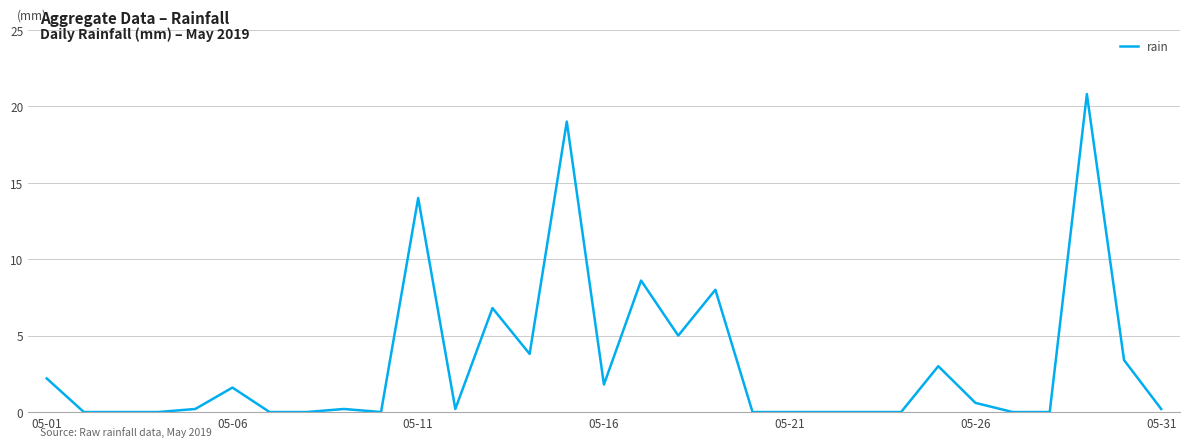

What is the difference between the maximum and minimum values?

20.8